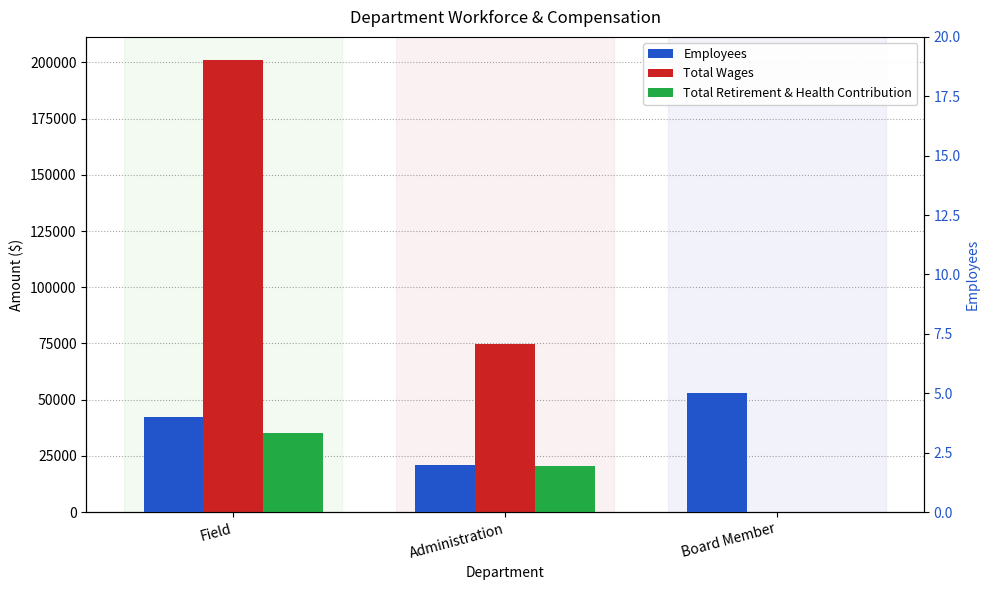

What is the label of the 1st bar from the left?

Field